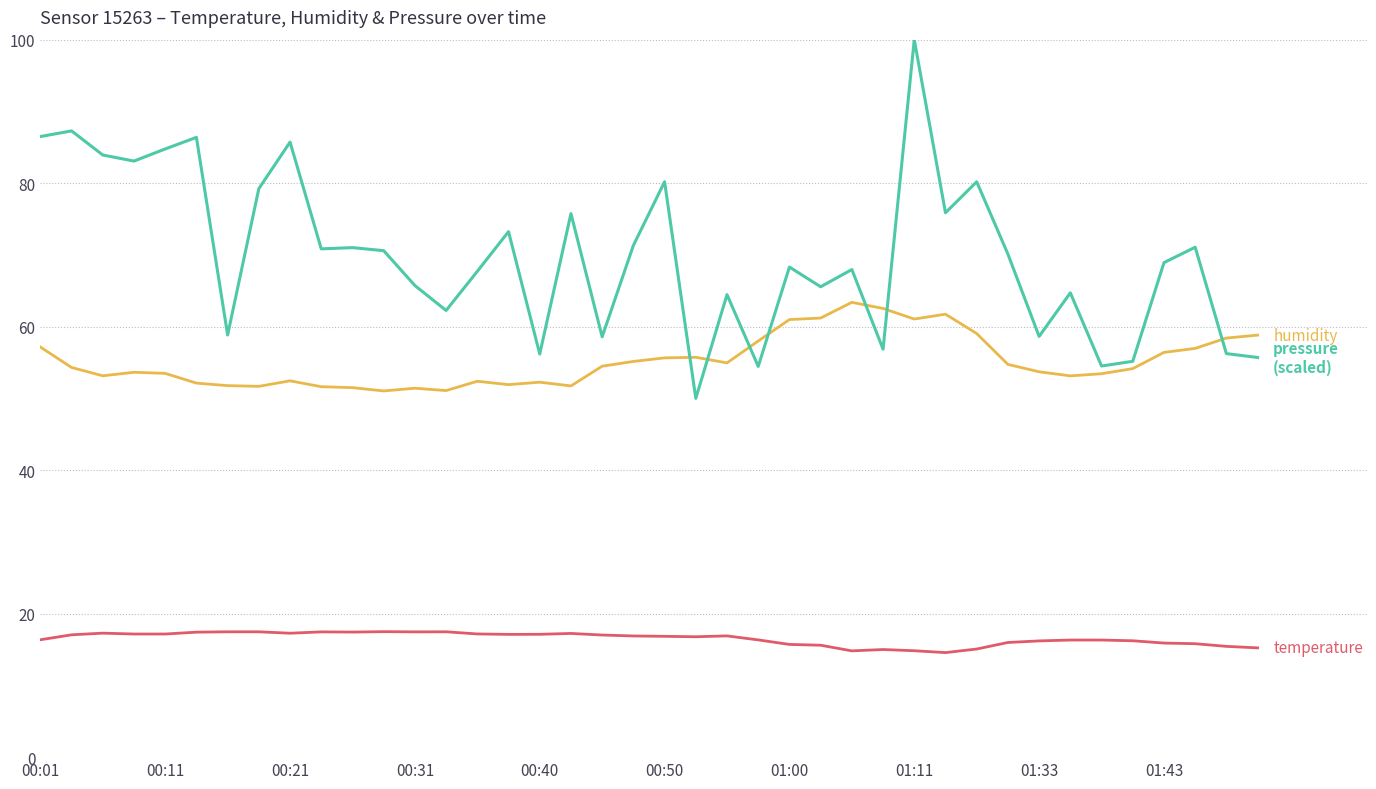

What is the smallest value displayed?

14.6